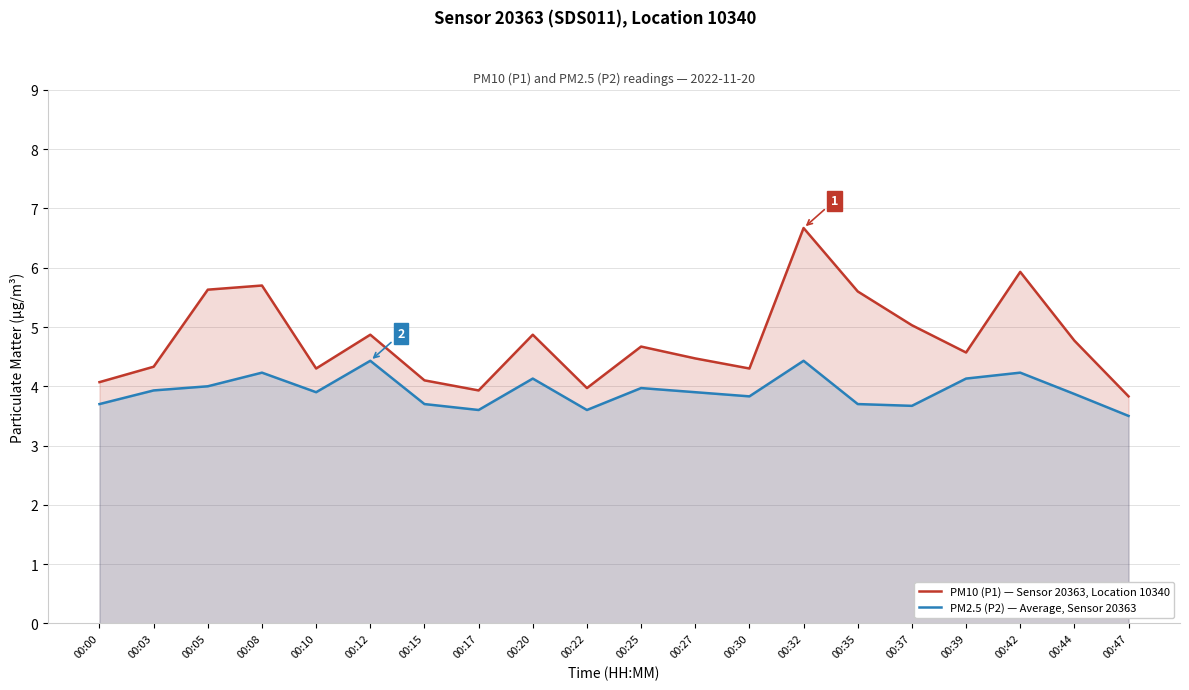

Where does the PM10 (P1) — Sensor 20363, Location 10340 series first go above 4?

00:00